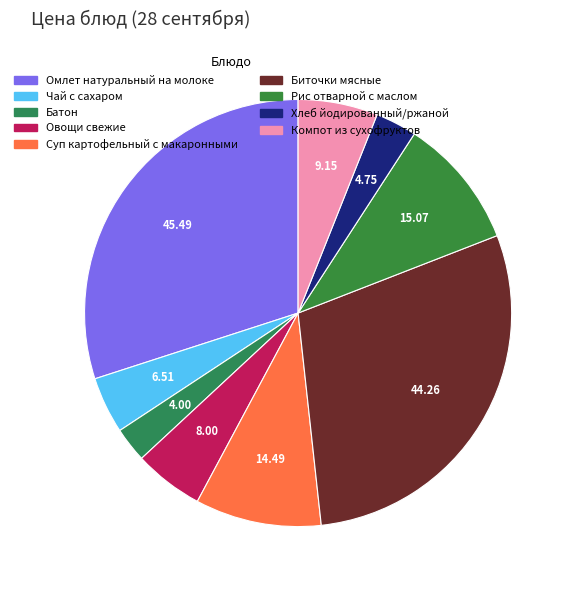

What is the smallest slice in the pie chart?

Батон